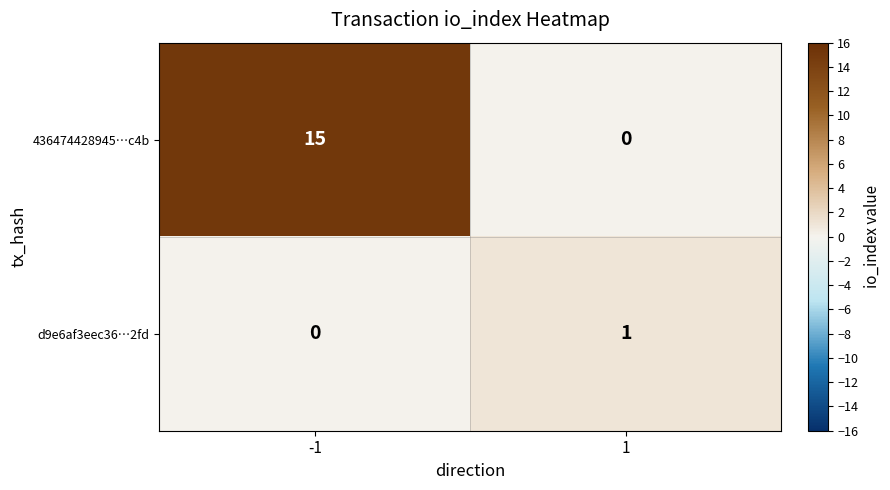

Between -1 and 1, which series saw the biggest shift?

436474428945…c4b